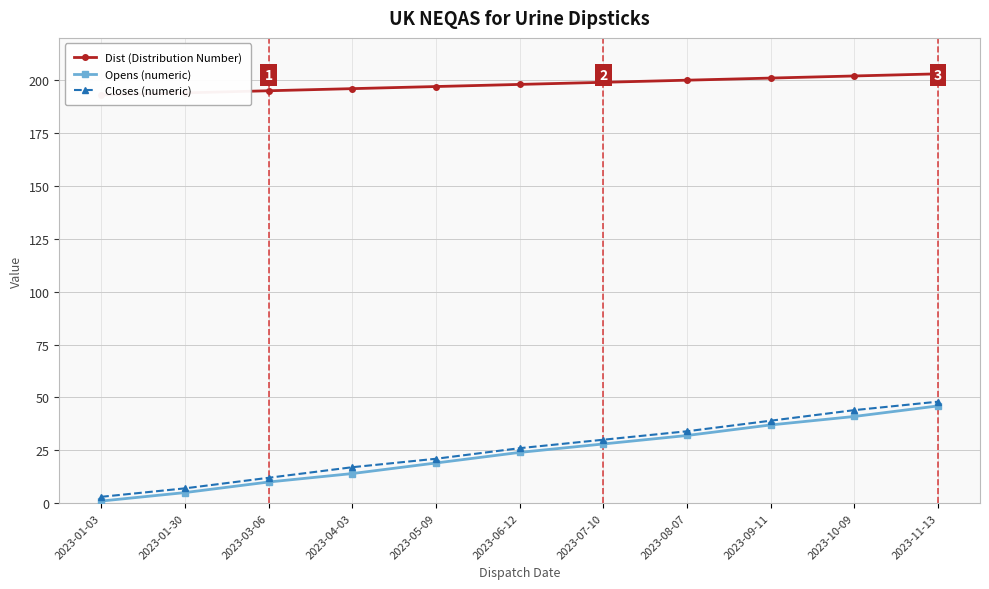

Is the value of Closes (numeric) at 2023-05-09 greater than the value of Opens (numeric) at 2023-07-10?

No